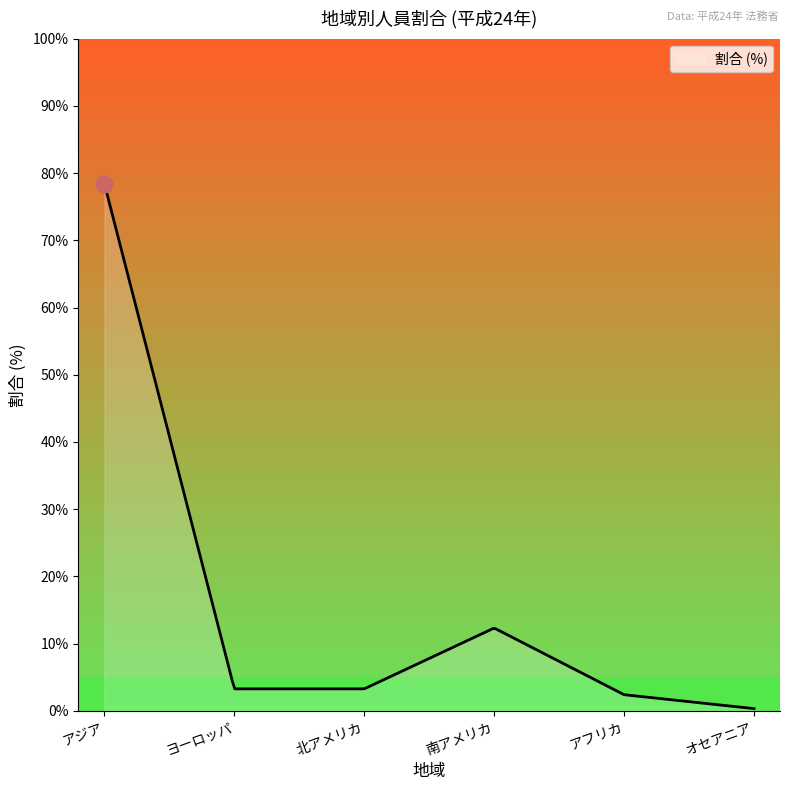

What is the difference between the maximum and minimum values?

78.1